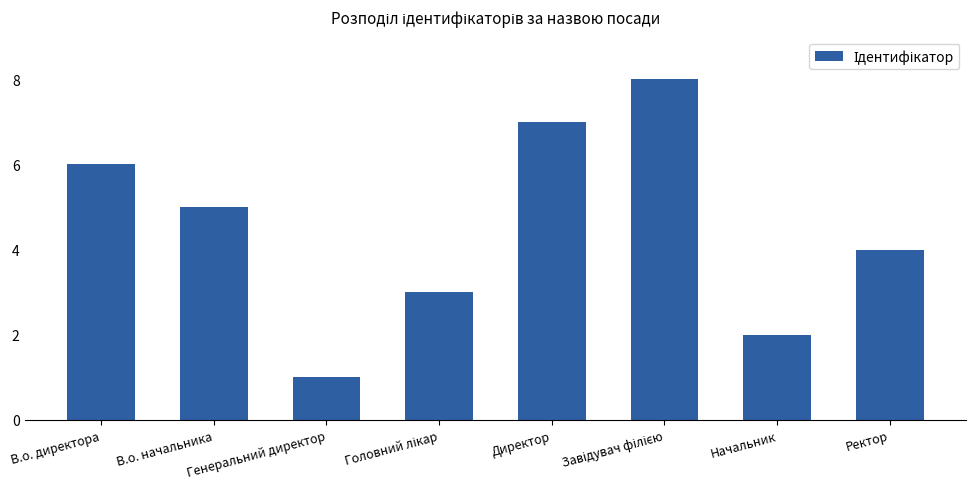

What is the change in value from Начальник to Ректор?

+2